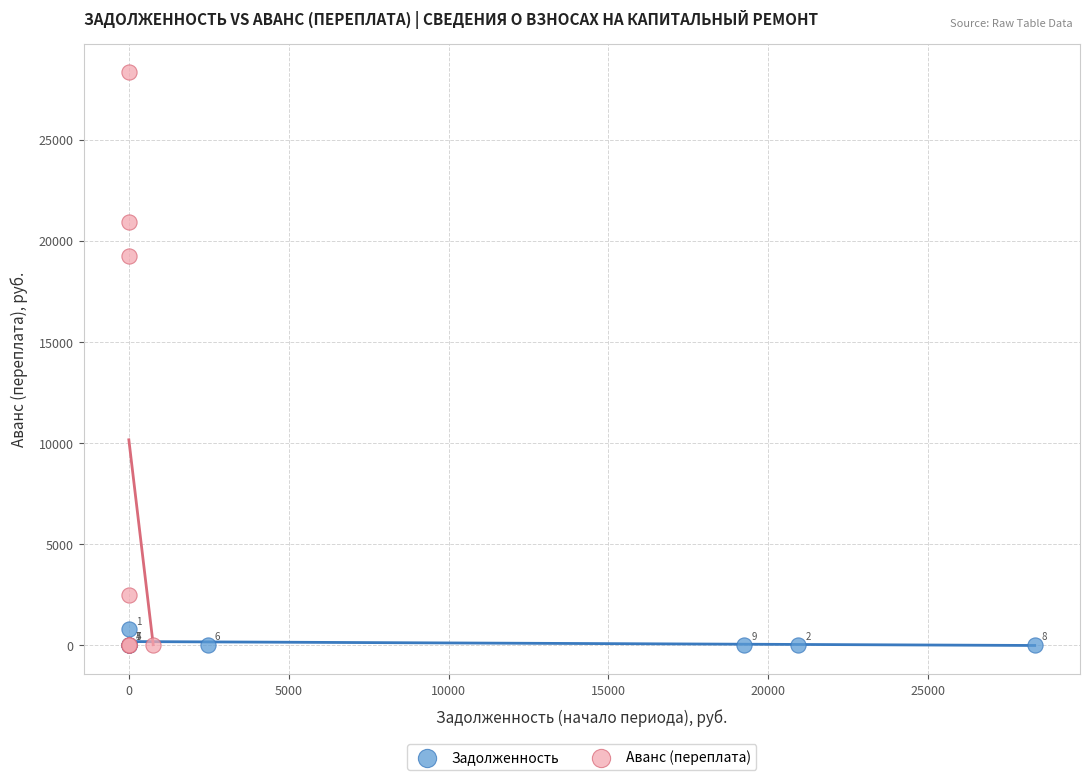

What are all the series names shown in the legend?

Задолженность, Аванс (переплата)